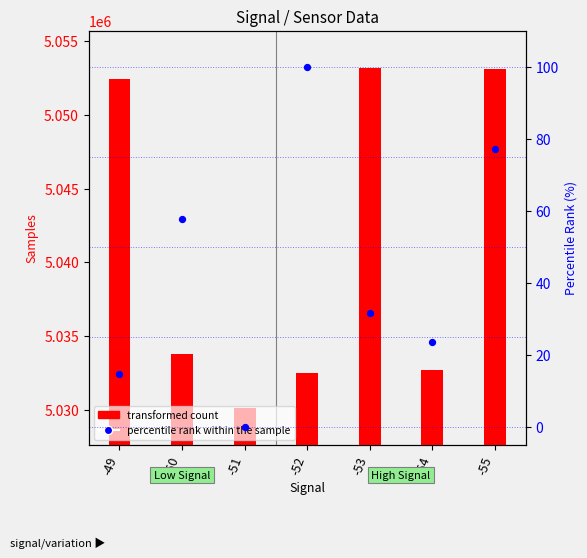

What is the total value across all series at -52?

5032609.0